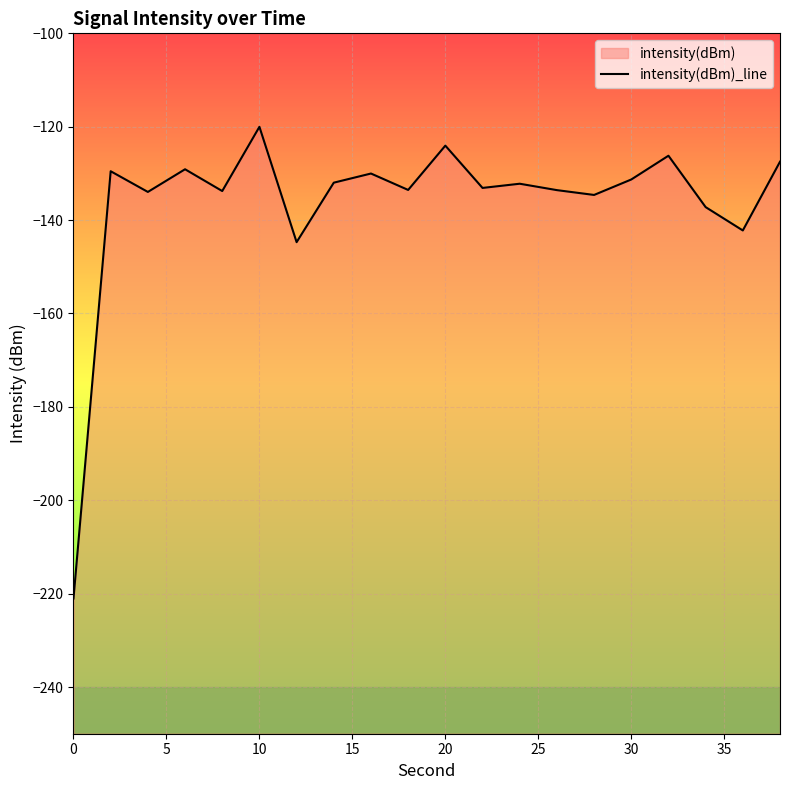

How many values exceed -132?

9